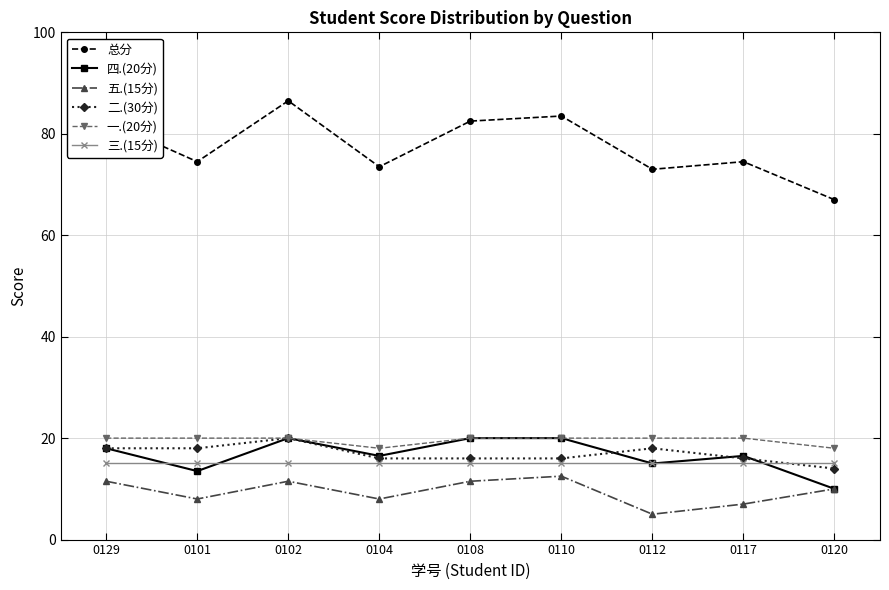

At which category does 五.(15分) reach its first local peak?

0102